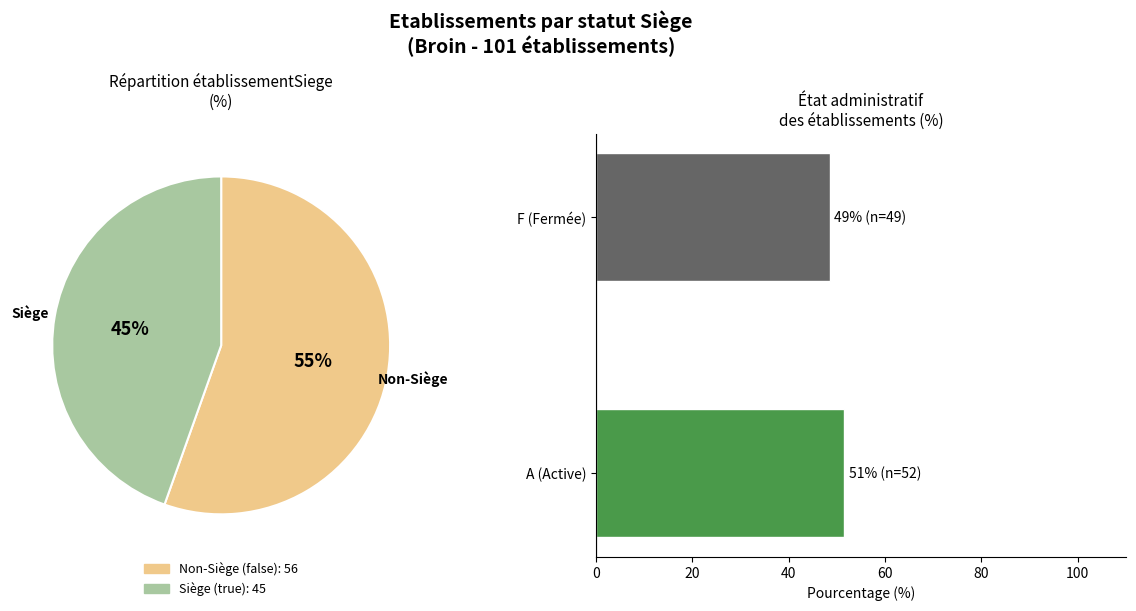

How many segments does this pie chart have?

2